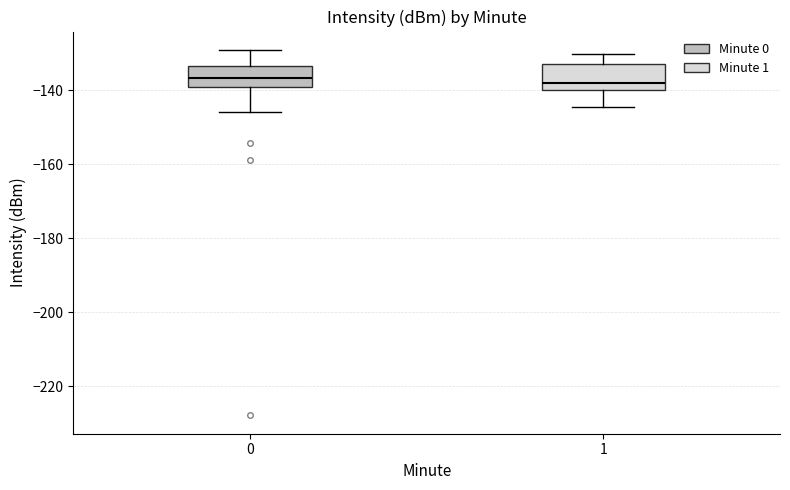

Where is the lower edge of the box at x = 0 on the y-axis? The values are not printed on the chart, so give them approximately, as read against the axis.

-140